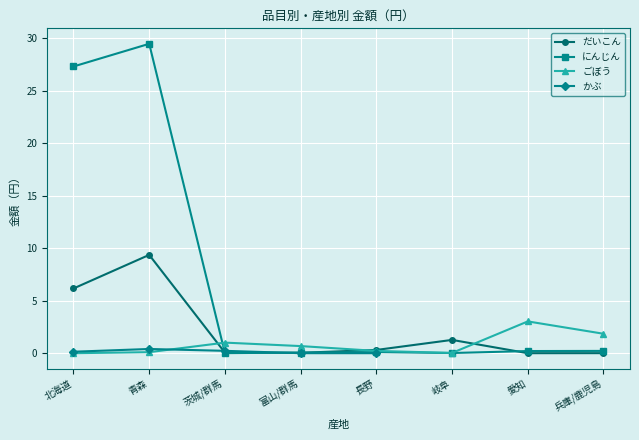

What is the sum of all だいこん values?

17.2